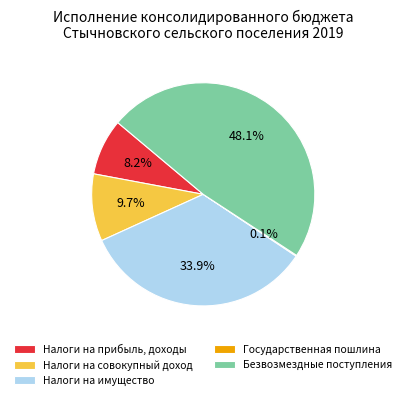

Is there any slice that represents more than half of the pie?

No